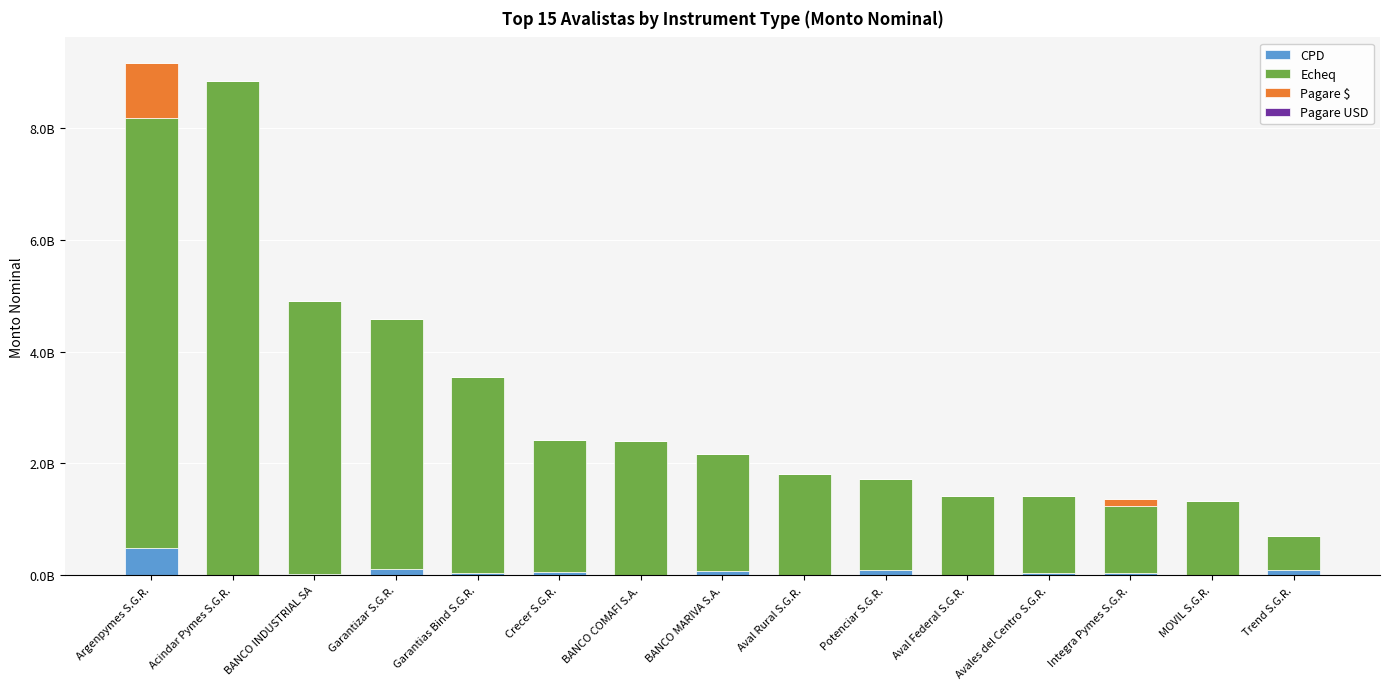

At how many categories does at least one series exceed 8551371574?

1